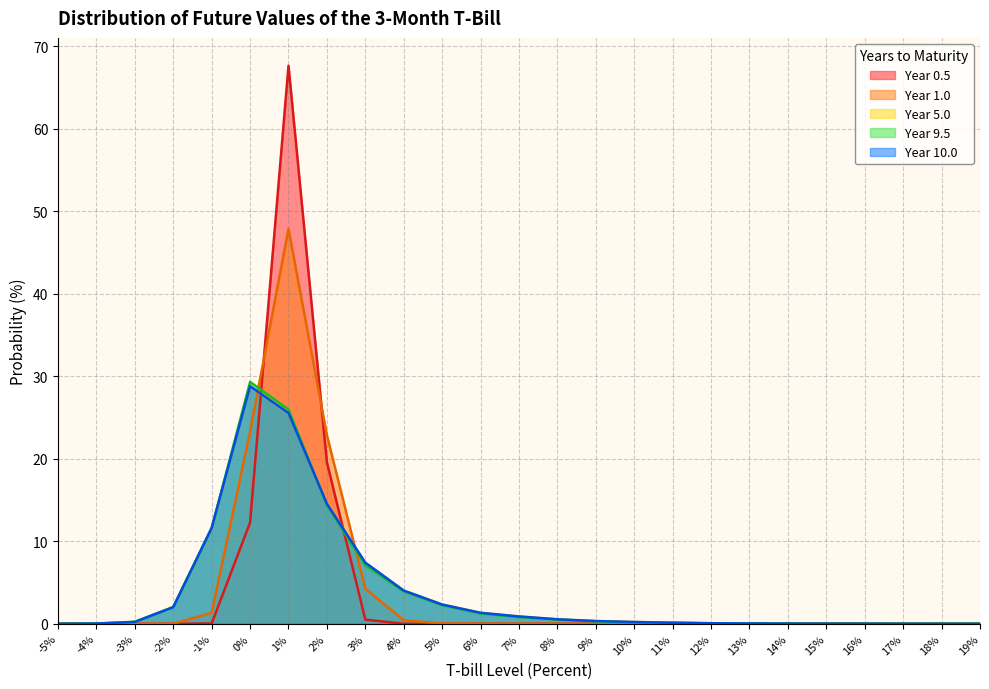

How many interior local peaks does the 5.0 series have?

1